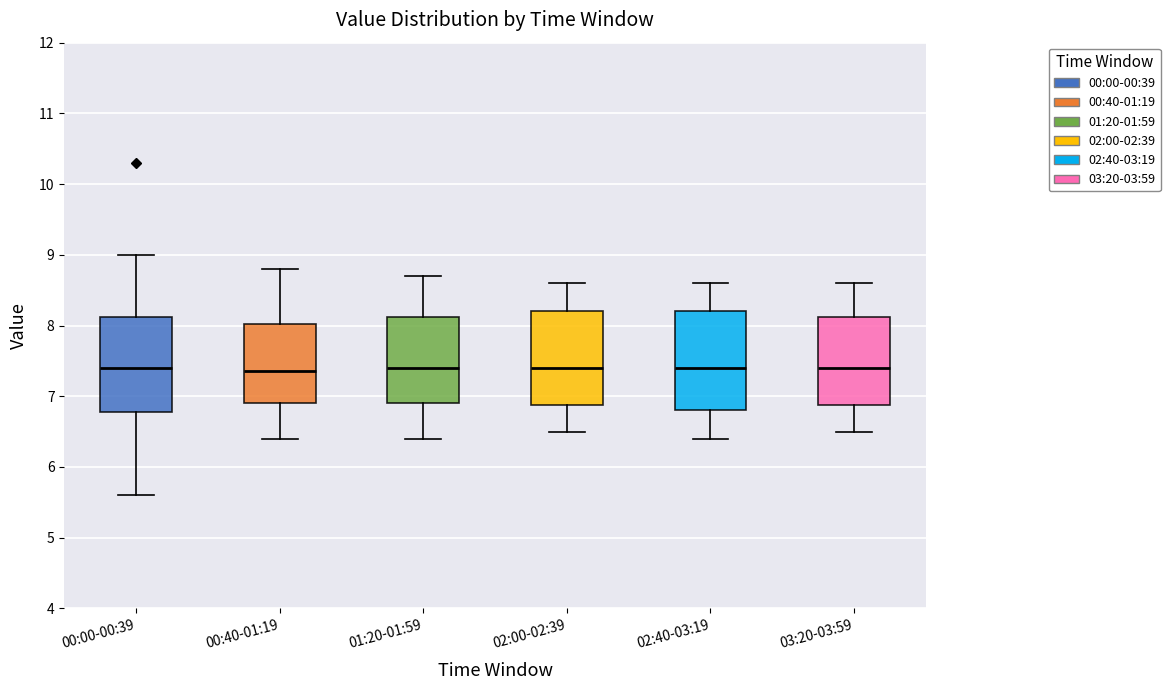

Reading left to right, read every box against the y-axis: the position of its median line, the range the box covers, and the ends of its whiskers. The values are not printed on the chart, so give them approximately, as read against the axis.

00:00-00:39: median 7.4, box 6.8 to 8.1, whiskers 5.6 to 9.0
00:40-01:19: median 7.4, box 6.9 to 8.0, whiskers 6.4 to 8.8
01:20-01:59: median 7.4, box 6.9 to 8.1, whiskers 6.4 to 8.7
02:00-02:39: median 7.4, box 6.9 to 8.2, whiskers 6.5 to 8.6
02:40-03:19: median 7.4, box 6.8 to 8.2, whiskers 6.4 to 8.6
03:20-03:59: median 7.4, box 6.9 to 8.1, whiskers 6.5 to 8.6